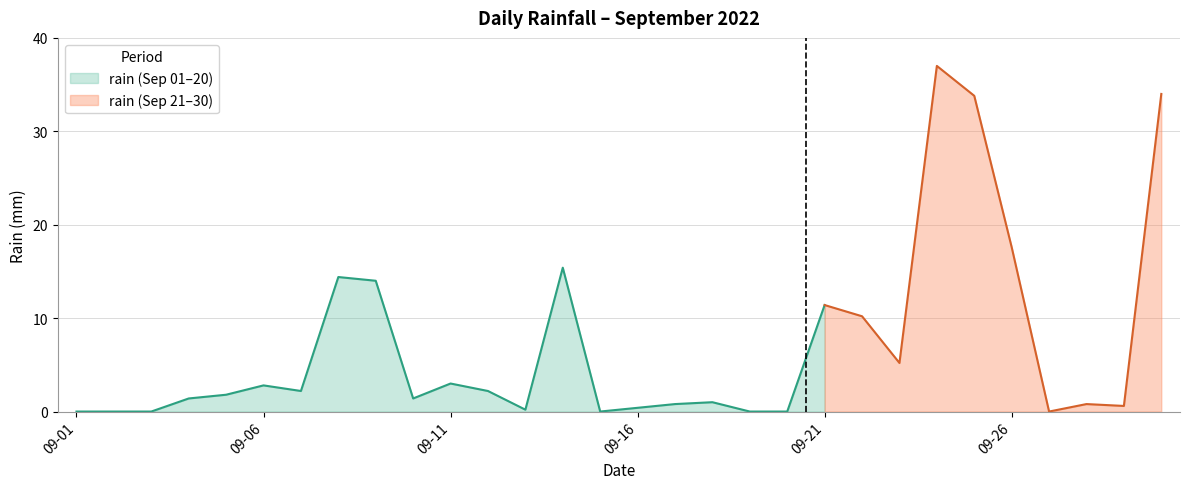

What is the maximum value shown in the chart?

37.0